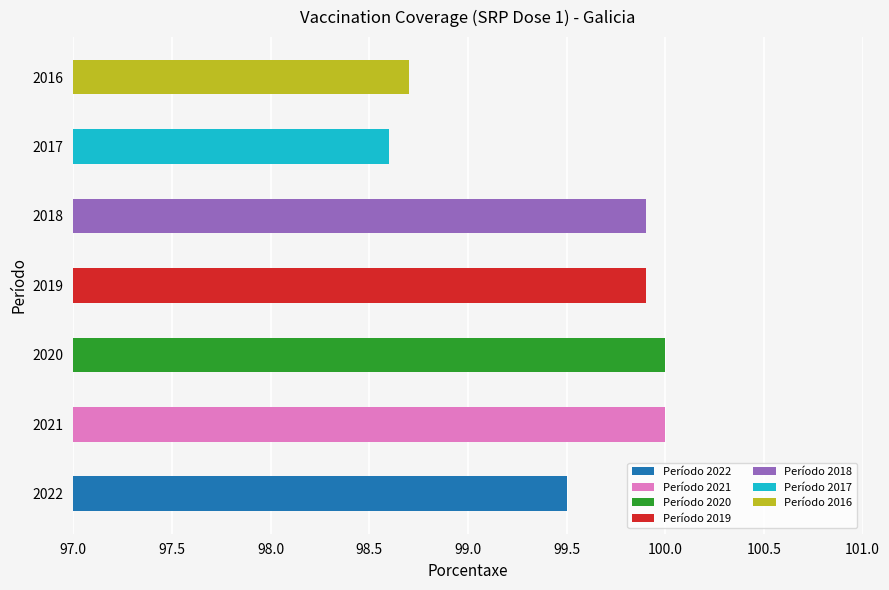

What is the average value?

99.5